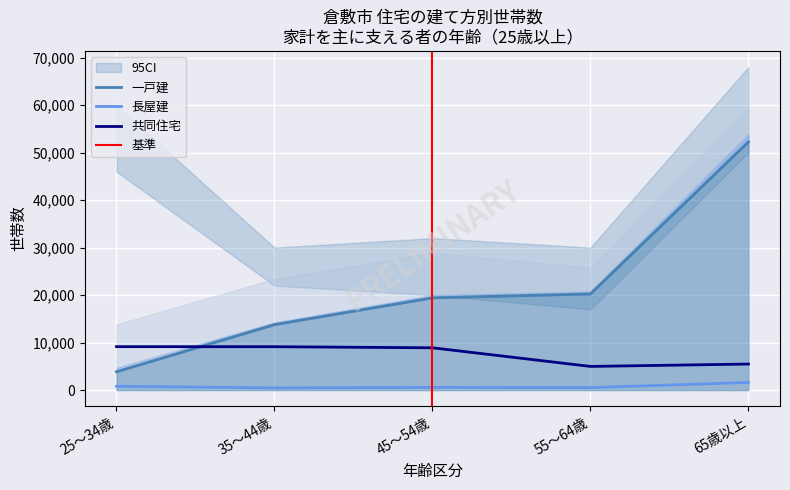

How many categories are shown in the chart?

5